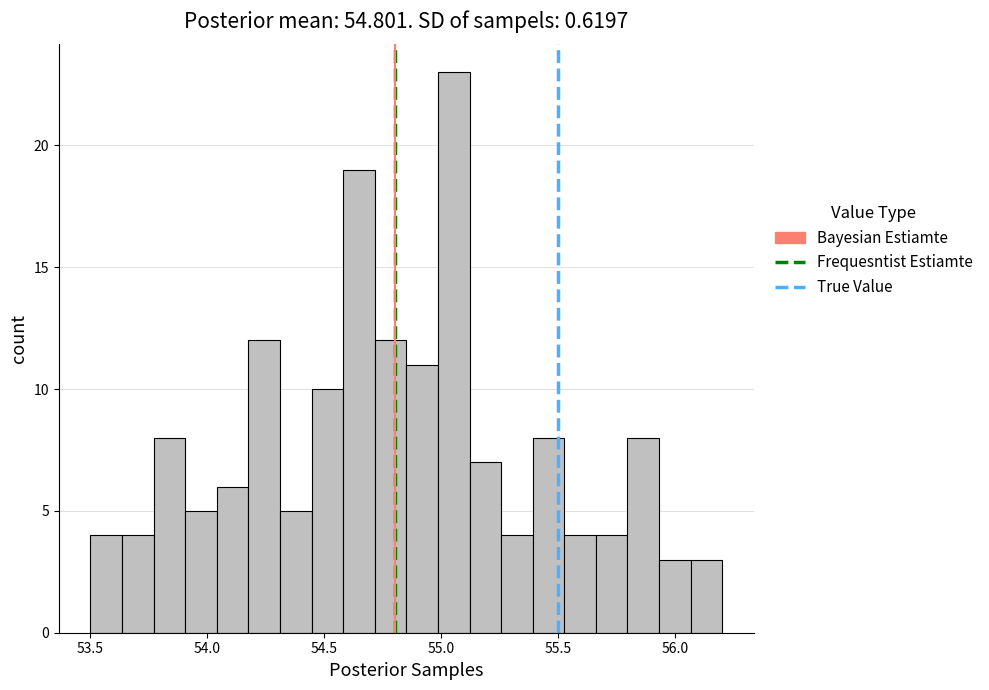

Read against the x-axis, roughly where is the centre of the tallest bar?

55.05